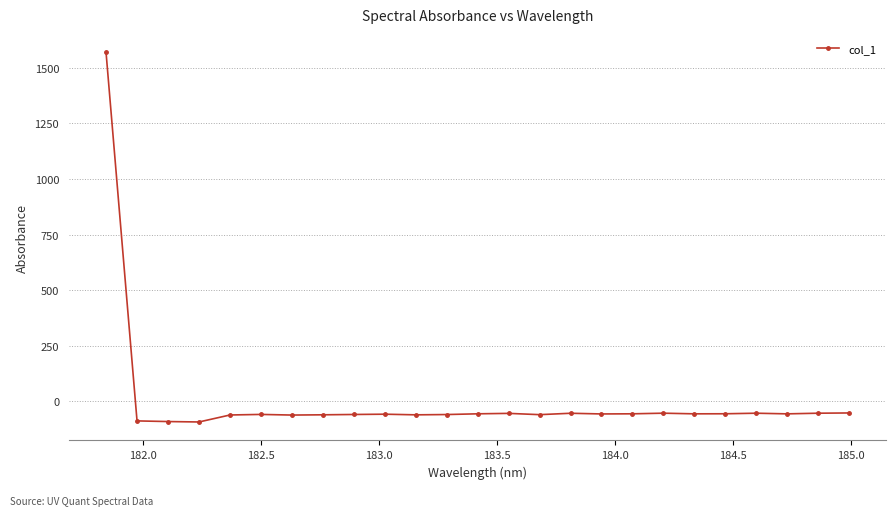

What is the sum of all values?

90.2